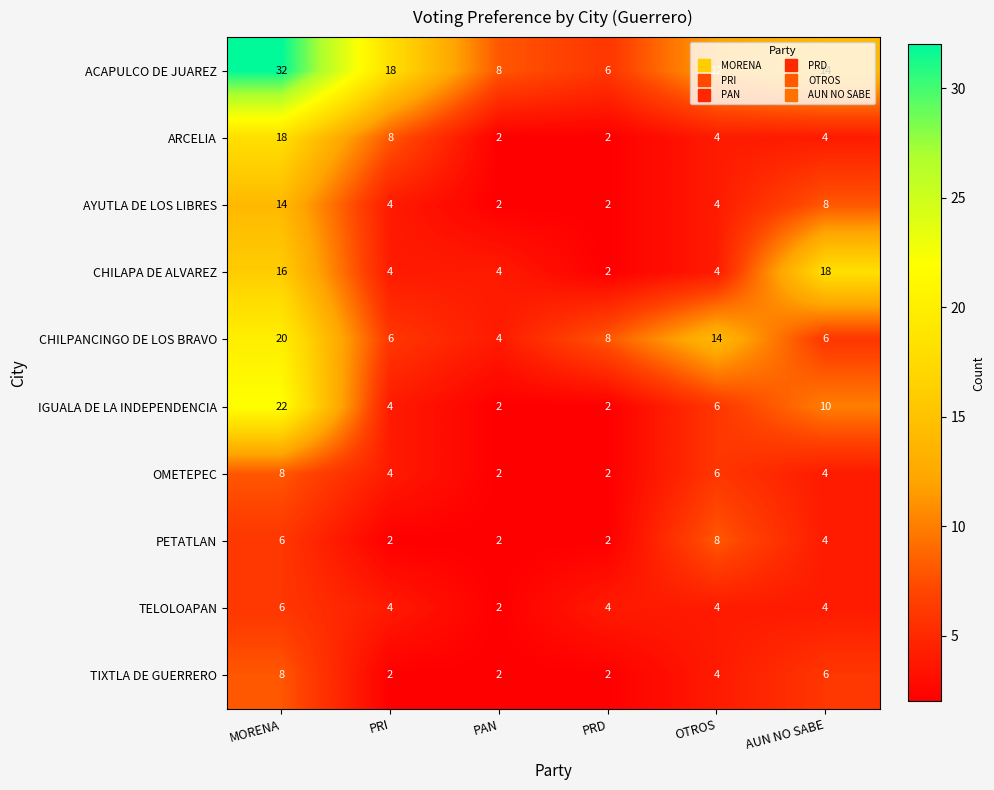

What is the smallest value displayed?

2